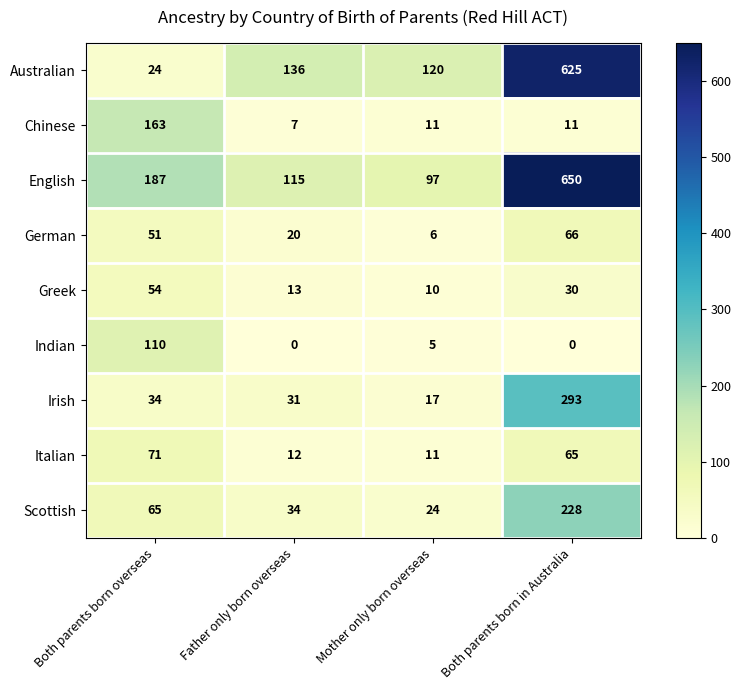

Rank the categories by Irish value from lowest to highest.

Mother only born overseas, Father only born overseas, Both parents born overseas, Both parents born in Australia